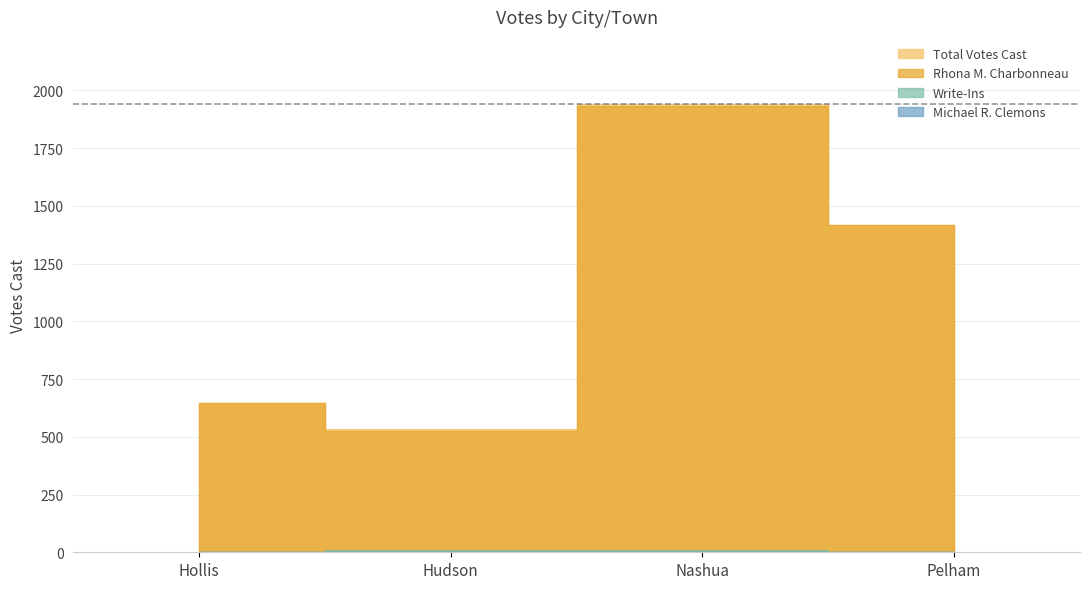

Which series changed the most between Hollis and Pelham?

Total Votes Cast